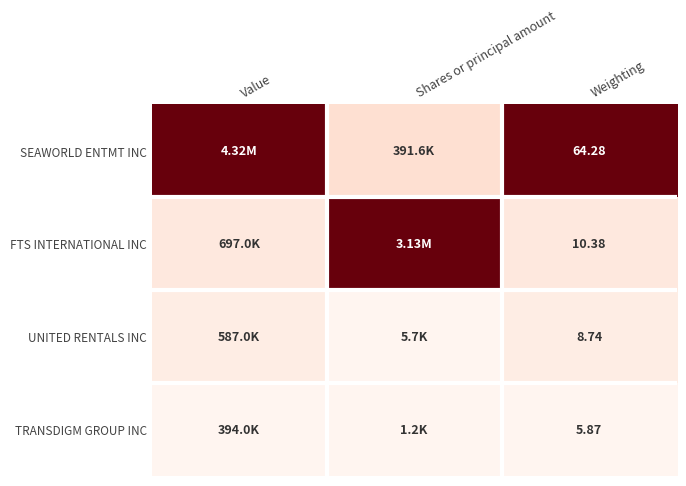

Rank the series at Weighting from highest to lowest value.

SEAWORLD ENTMT INC, FTS INTERNATIONAL INC, UNITED RENTALS INC, TRANSDIGM GROUP INC